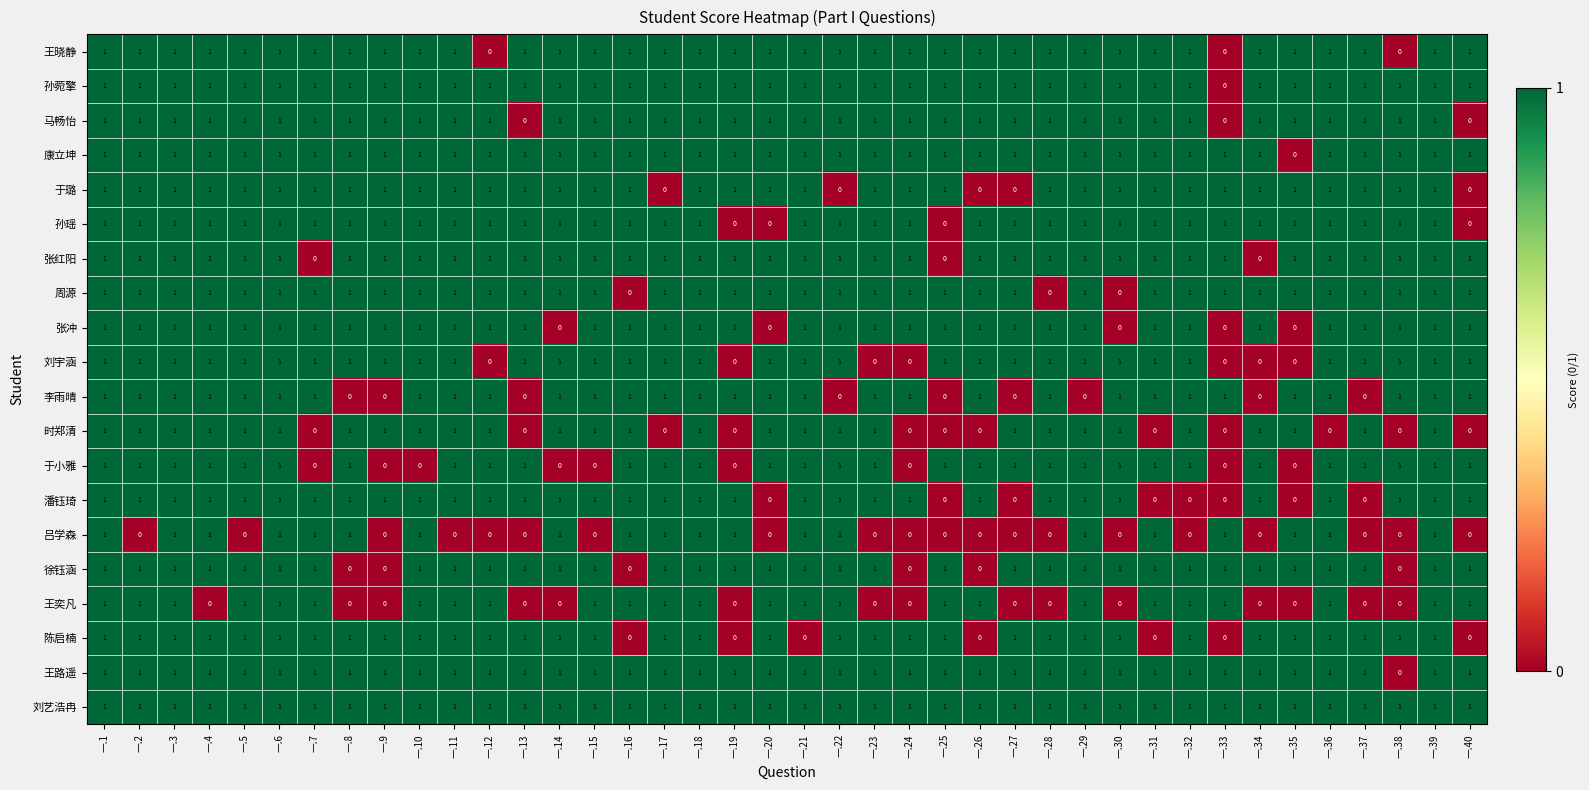

The 刘艺浩冉 series shows 0 at 一.18. True or false?

False